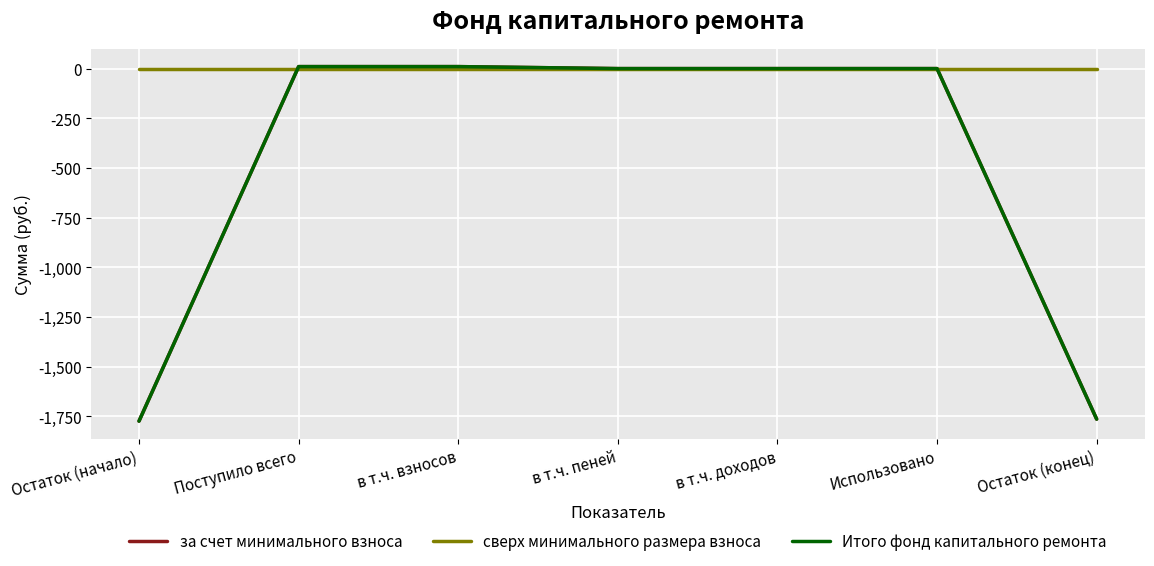

Is this an area chart (filled region under the line)?

No